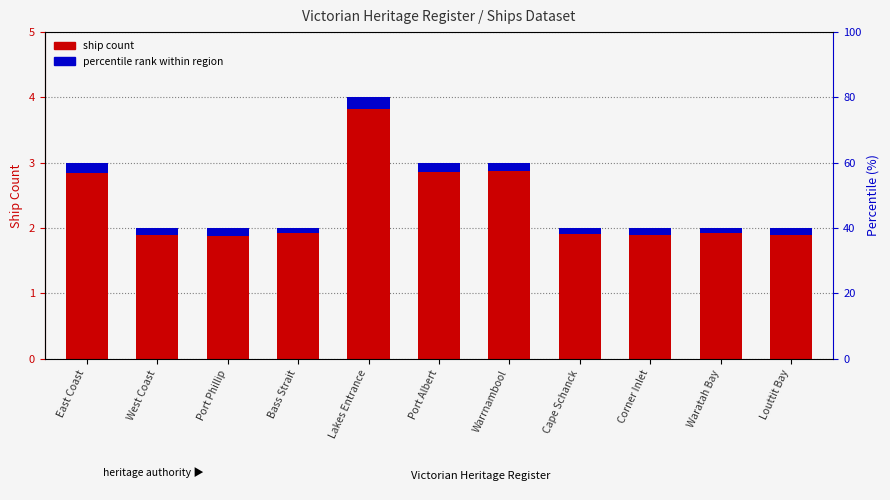

Does the chart contain stacked bars?

No